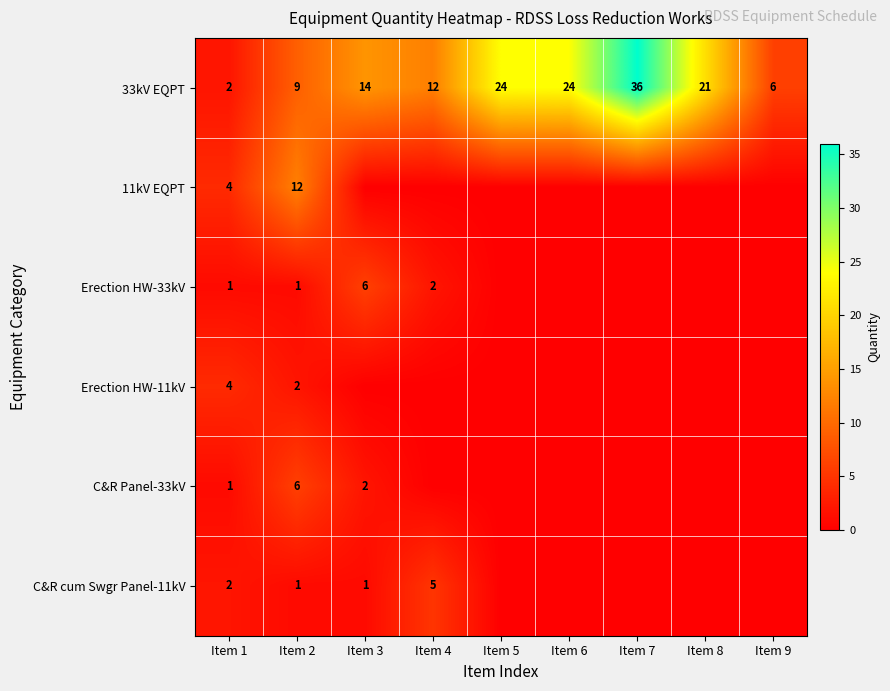

What is the difference between the highest and lowest values at Item 1?

3